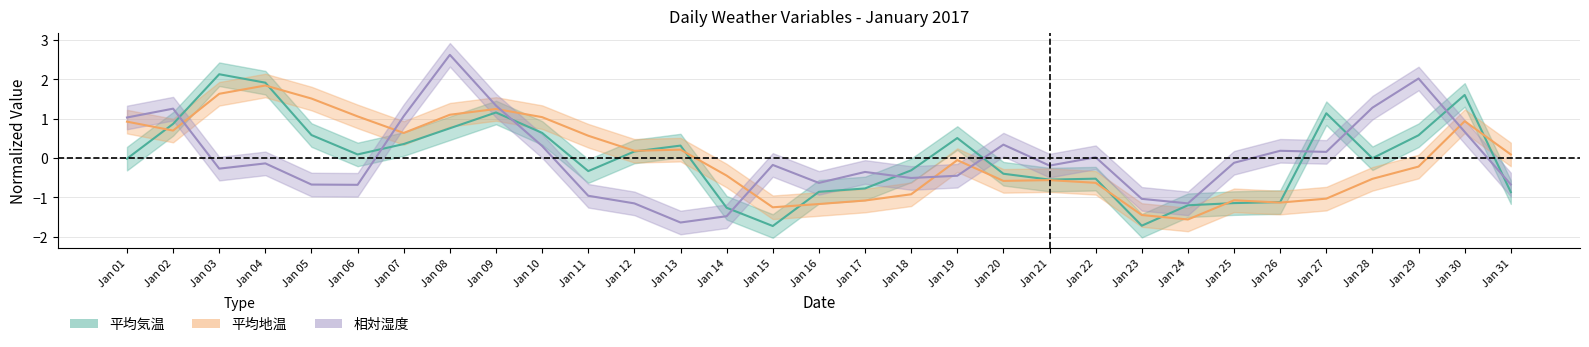

Does the chart have visible grid lines?

Yes